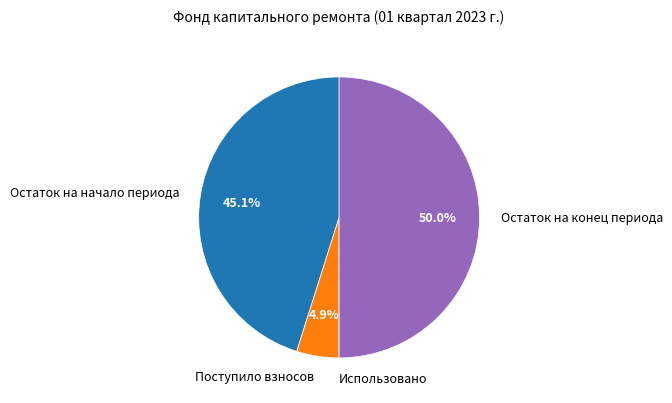

To the nearest percent, what is the difference between the Остаток на начало периода and Поступило взносов slice percentages?

40%